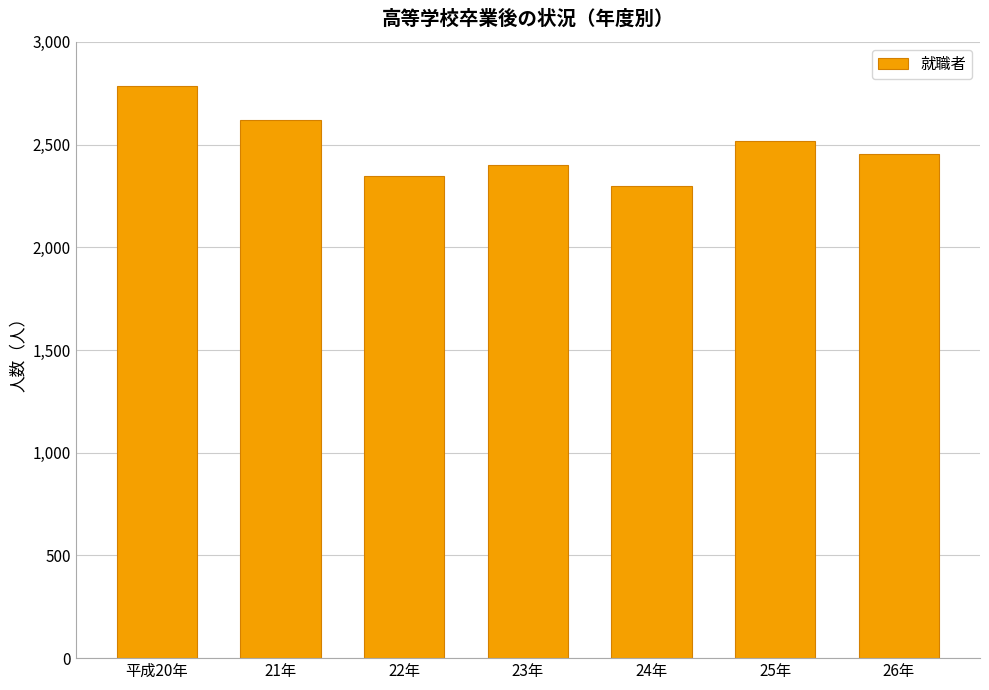

The chart shows a value of 942 at 平成20年. True or false?

False